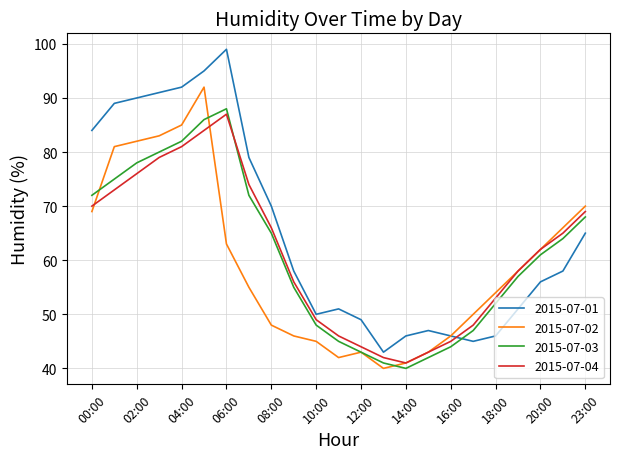

In 2015-07-01, how many points are higher than both neighbors (excluding endpoints)?

3